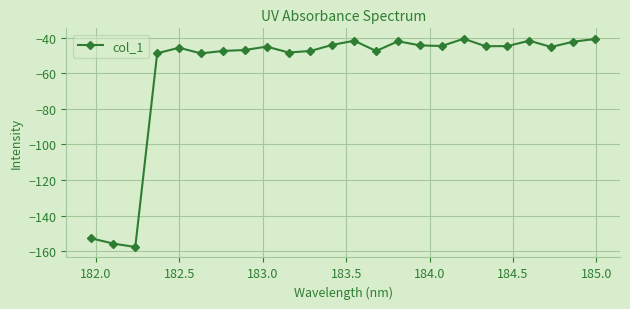

How many distinct data groups are displayed?

1